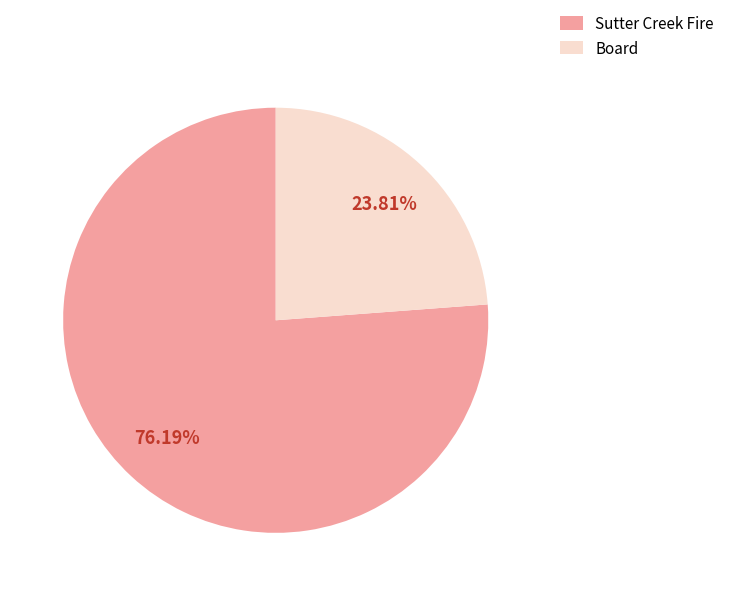

How many segments does this pie chart have?

2